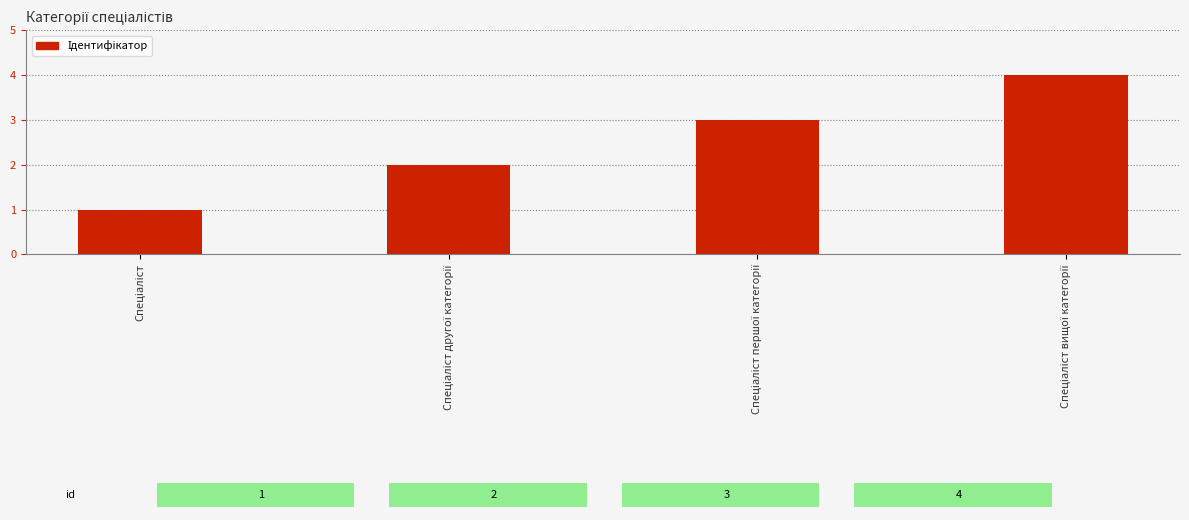

What is the sum of all values?

10